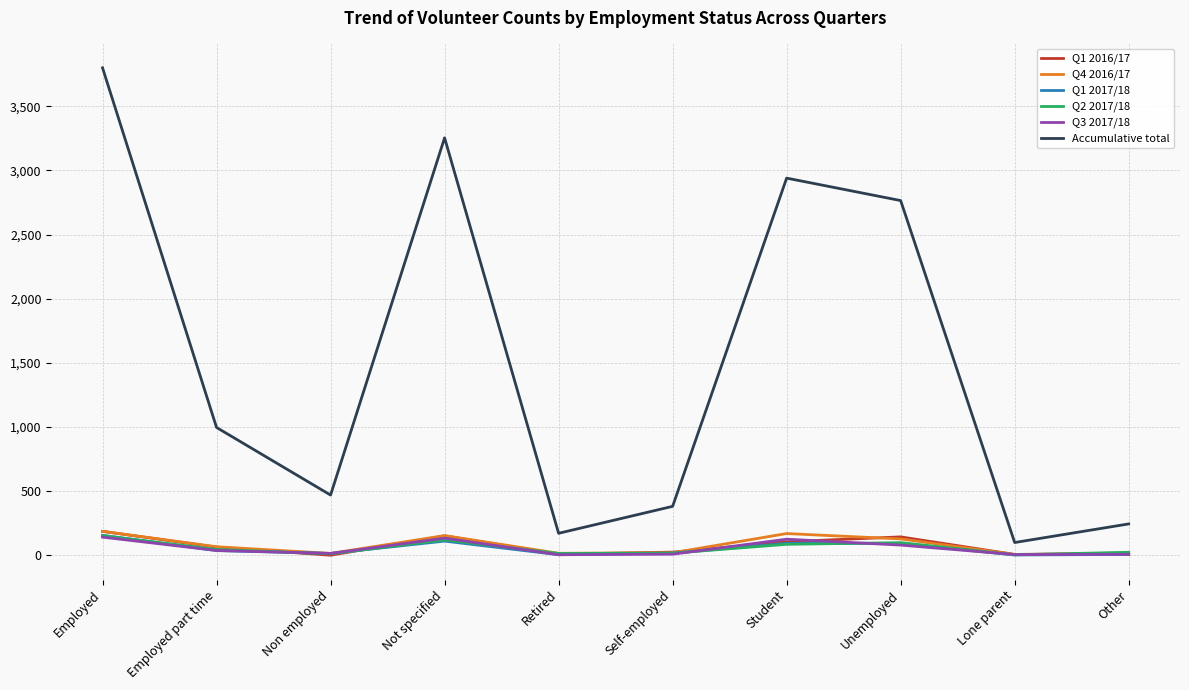

Which series changed the most between Non employed and Unemployed?

Accumulative total